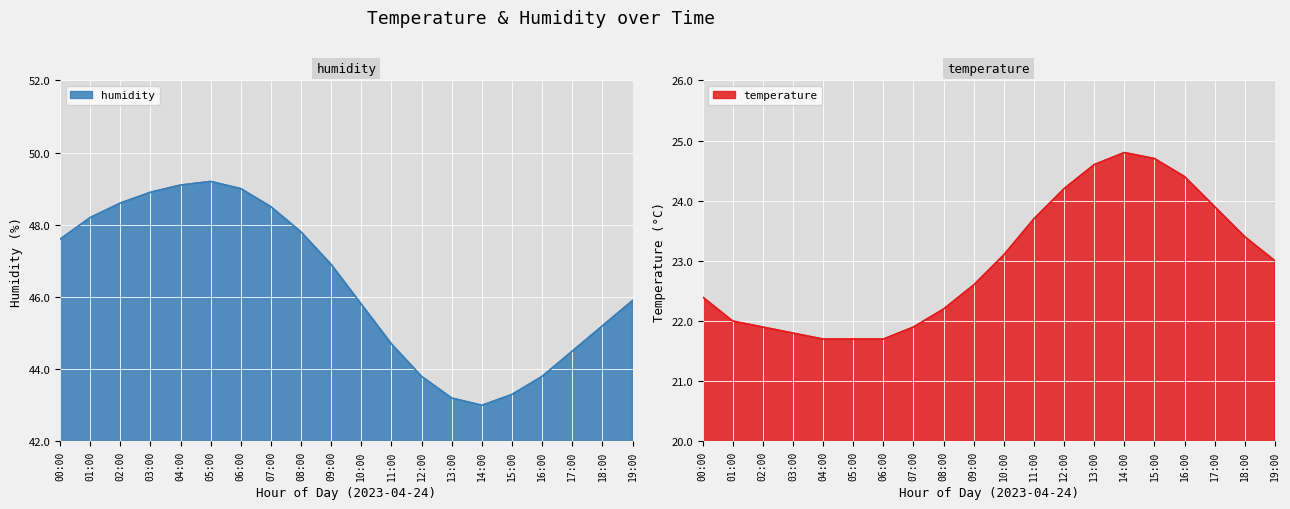

At which category is the sum across all series the highest?

05:00